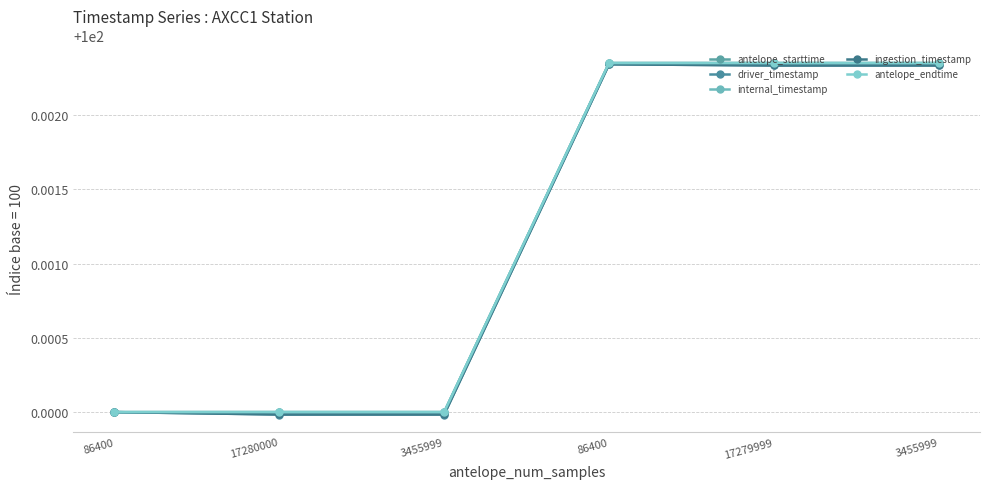

Is this an area chart (filled region under the line)?

No